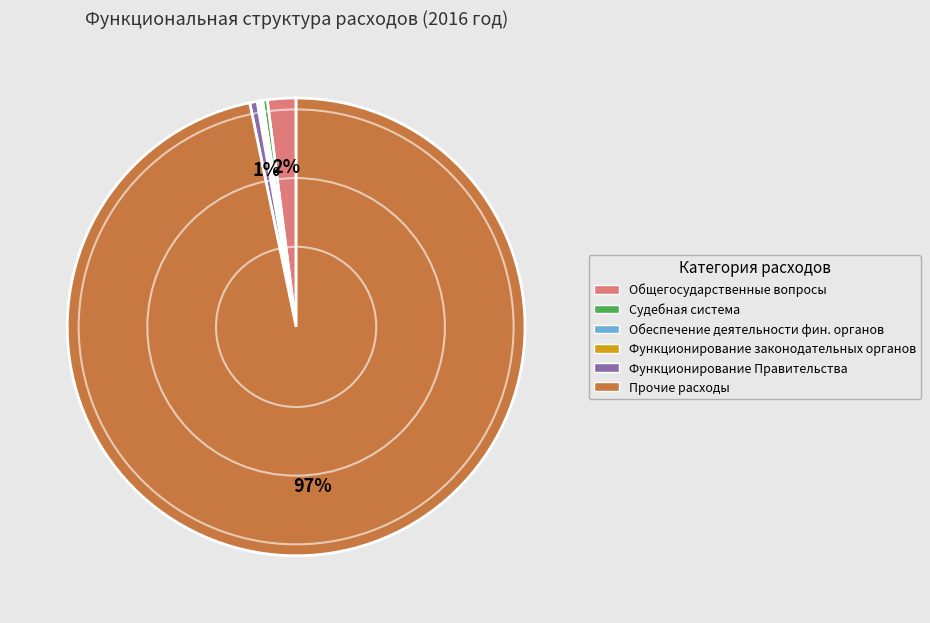

To the nearest percent, what is the difference between the largest and smallest slice percentages?

97%